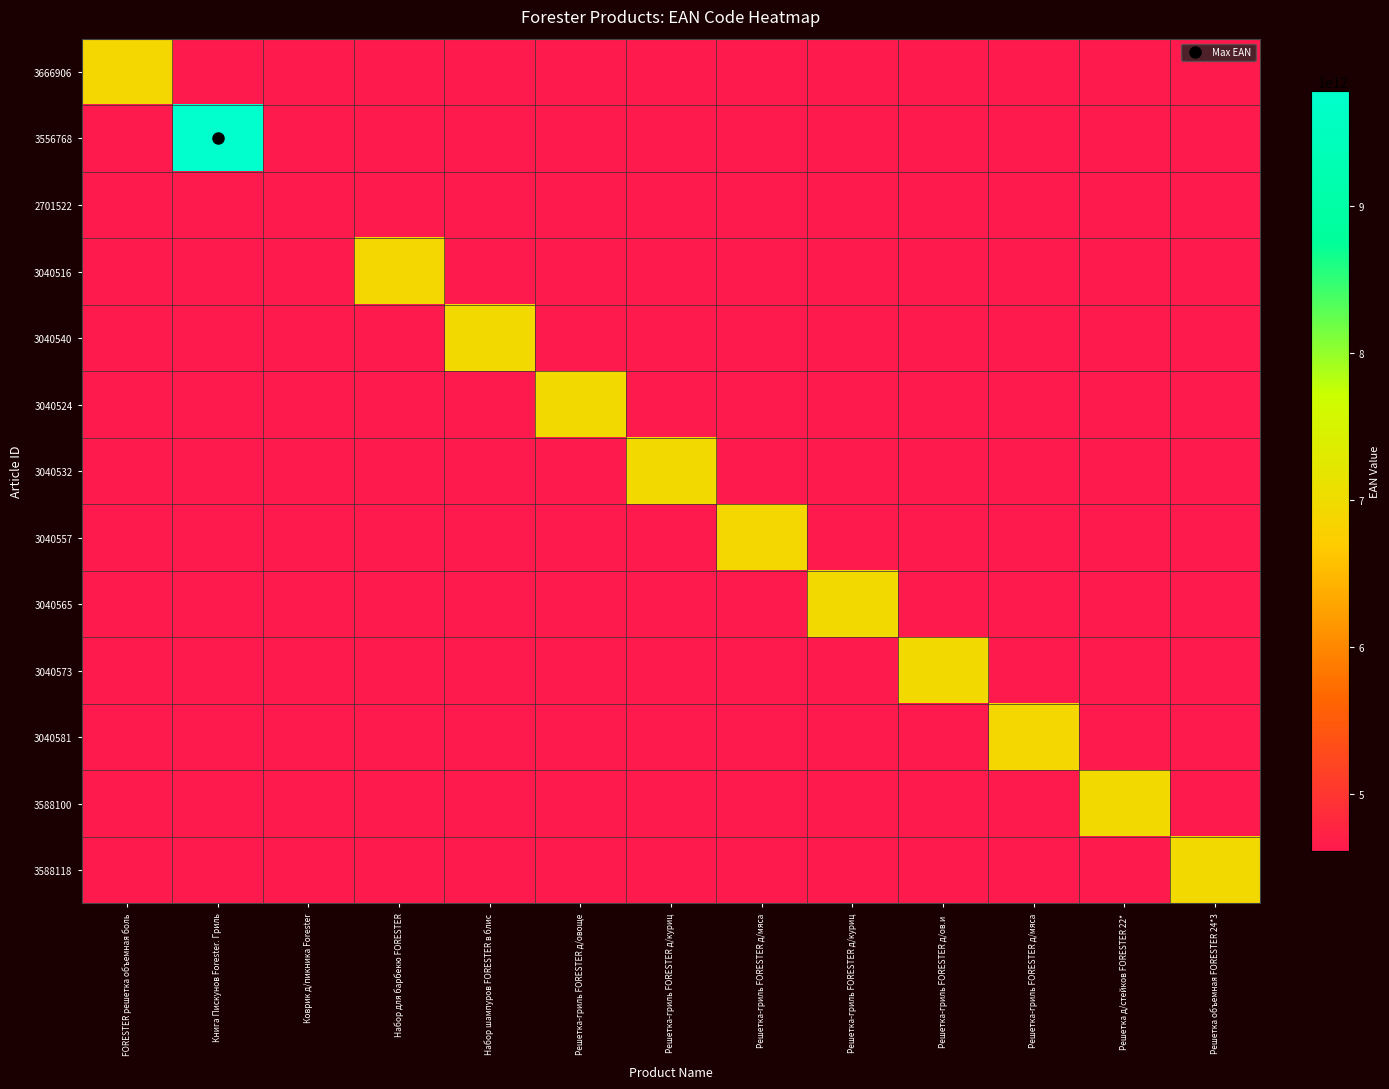

Which series has the largest total across all categories?

3556768